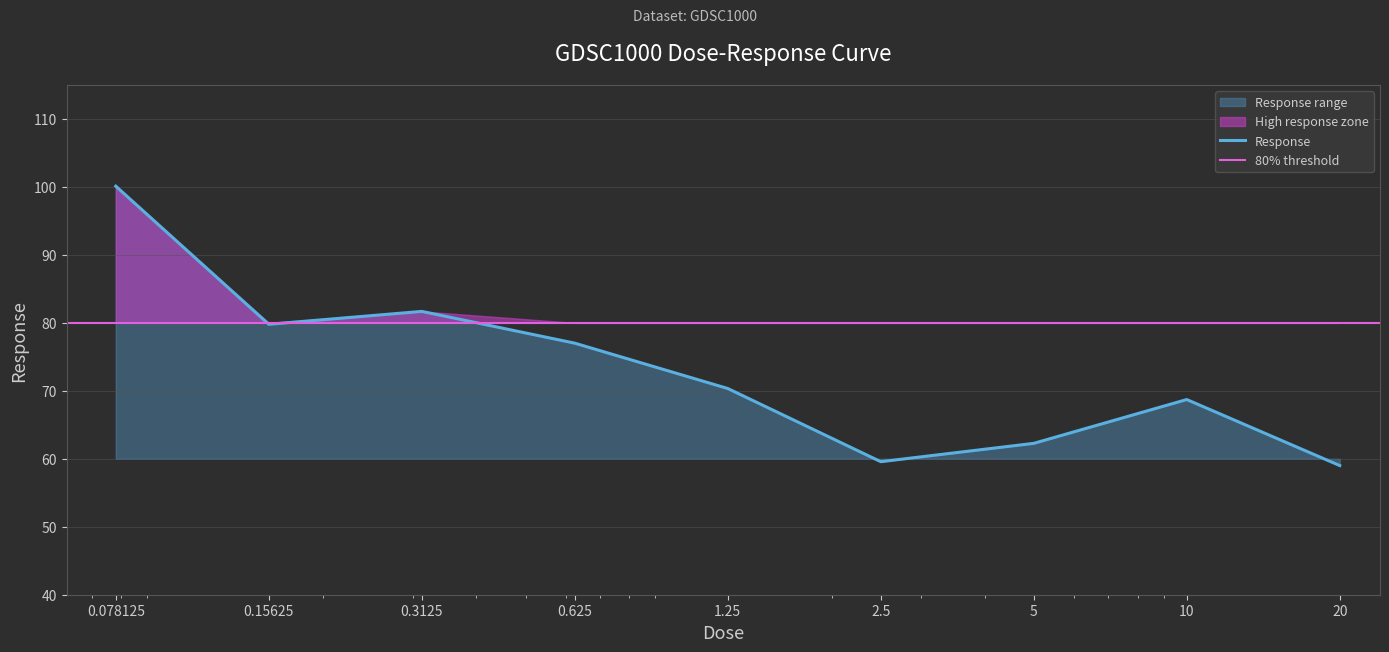

What is the label of the 5th point from the right?

1.25